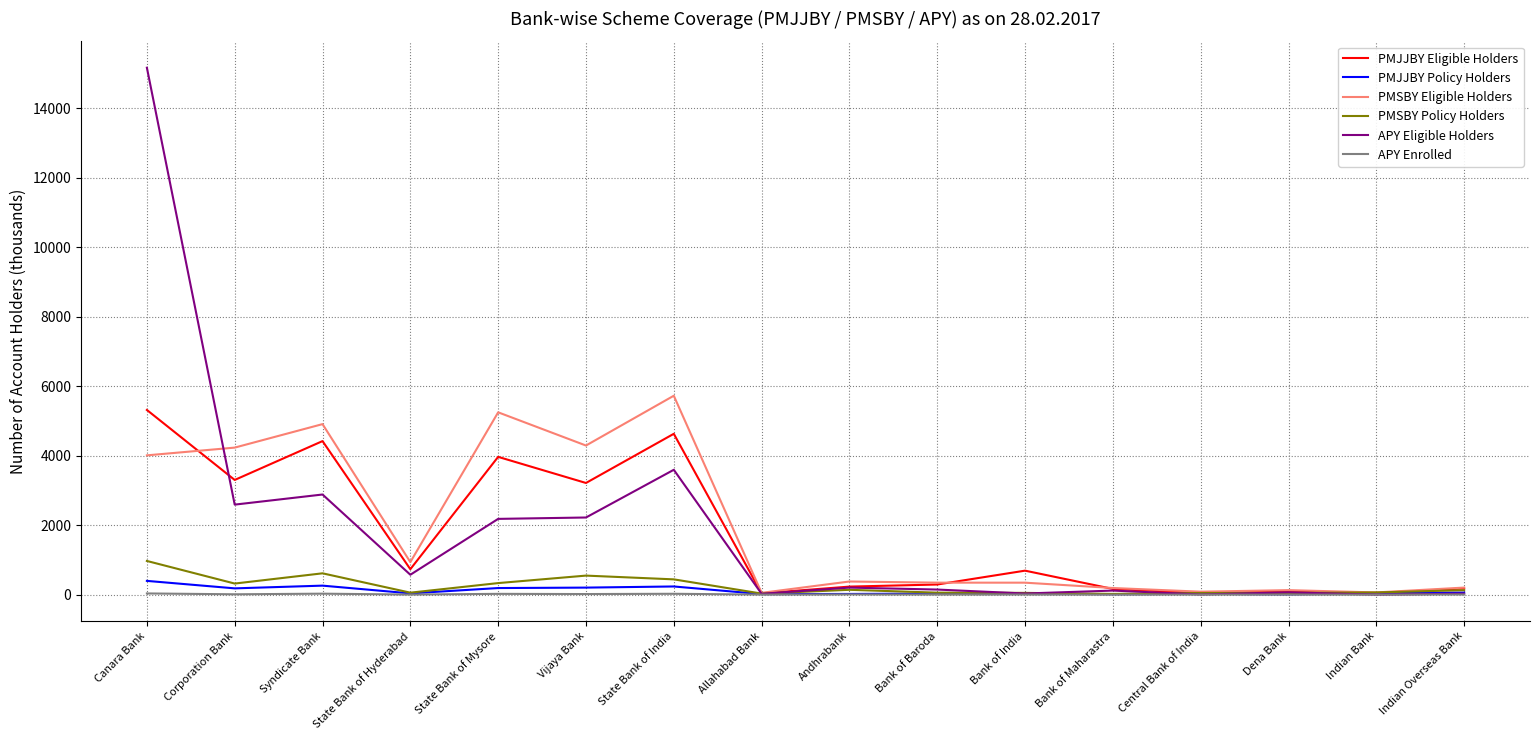

At which category is the sum across all series the highest?

Canara Bank